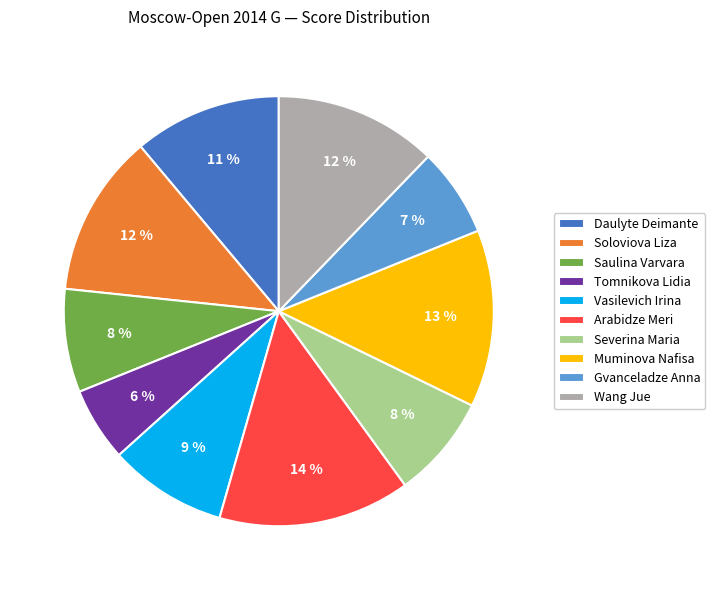

Is Vasilevich Irina the majority of the pie?

No